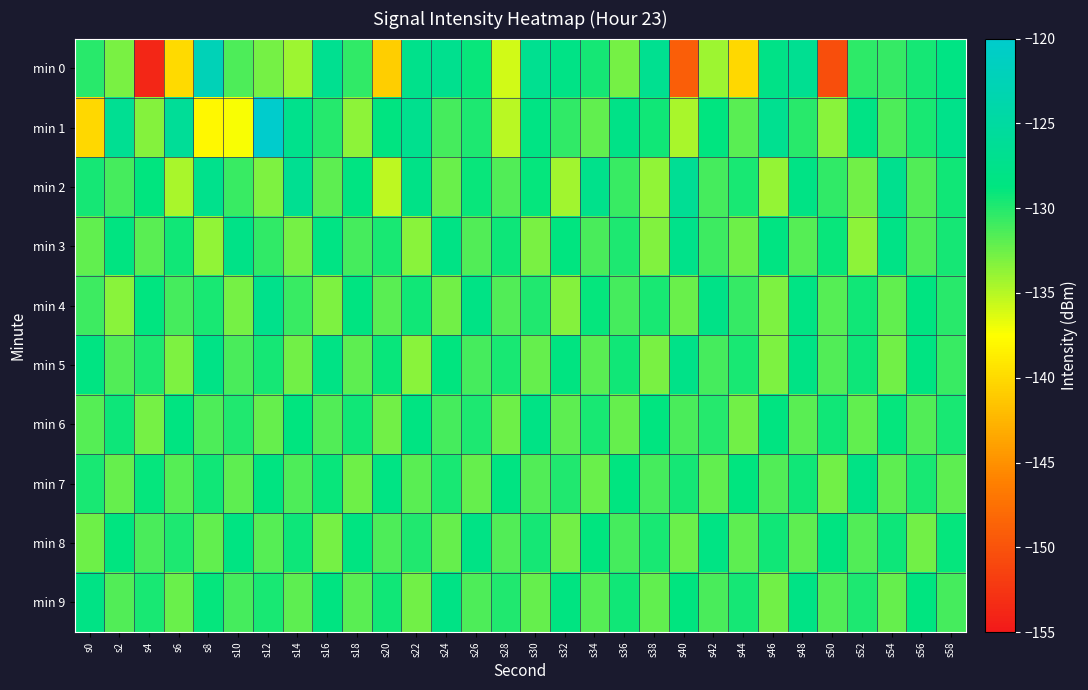

What is the maximum value shown in the chart?

-120.0